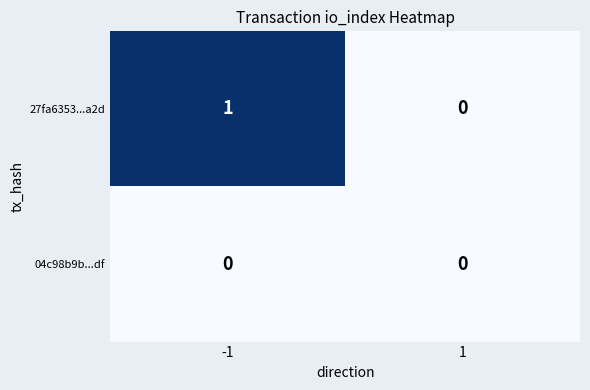

What is the maximum value shown in the chart?

1